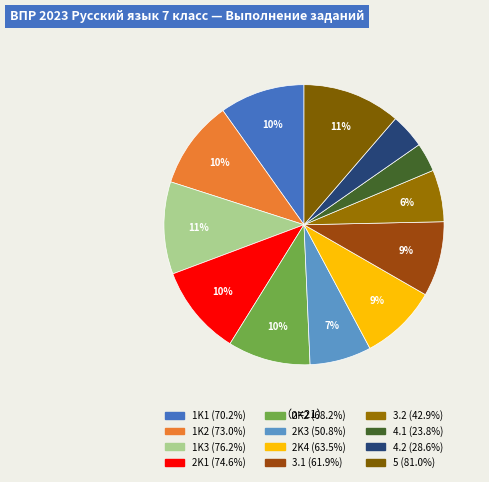

What percentage is the 3.1 slice, to the nearest percent?

9%